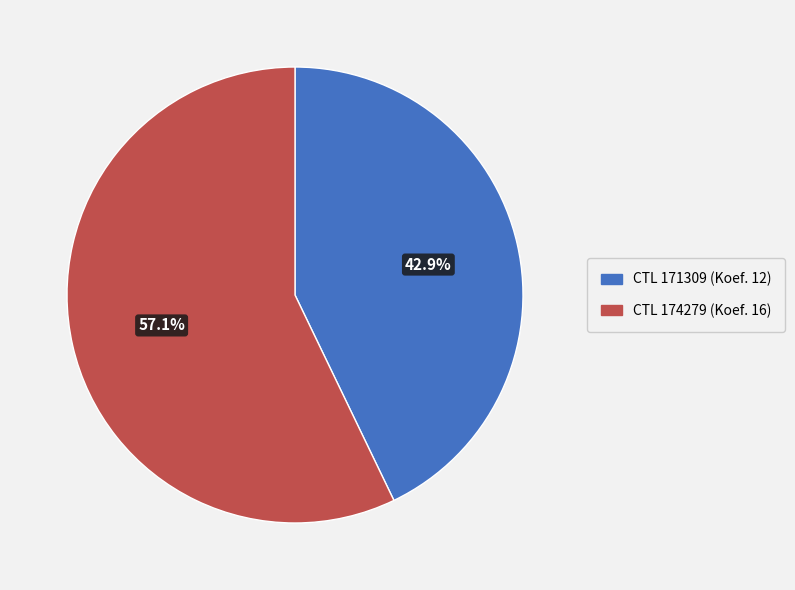

Approximately how many times larger is the value at CTL 174279 (Koef. 16) compared to CTL 171309 (Koef. 12)?

1.3